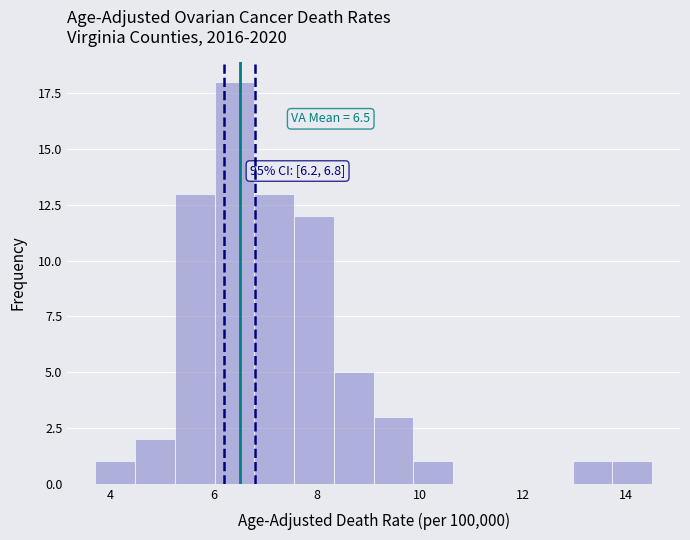

Read against the x-axis, roughly where is the centre of the tallest bar?

6.4